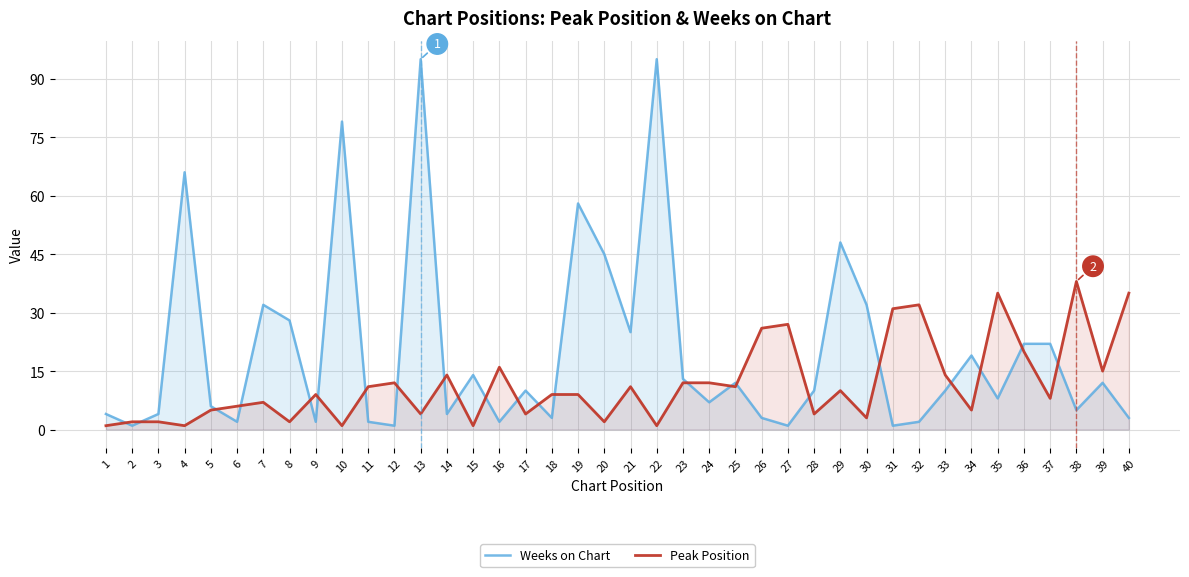

Is it true that Weeks on Chart equals 13 at 23?

True